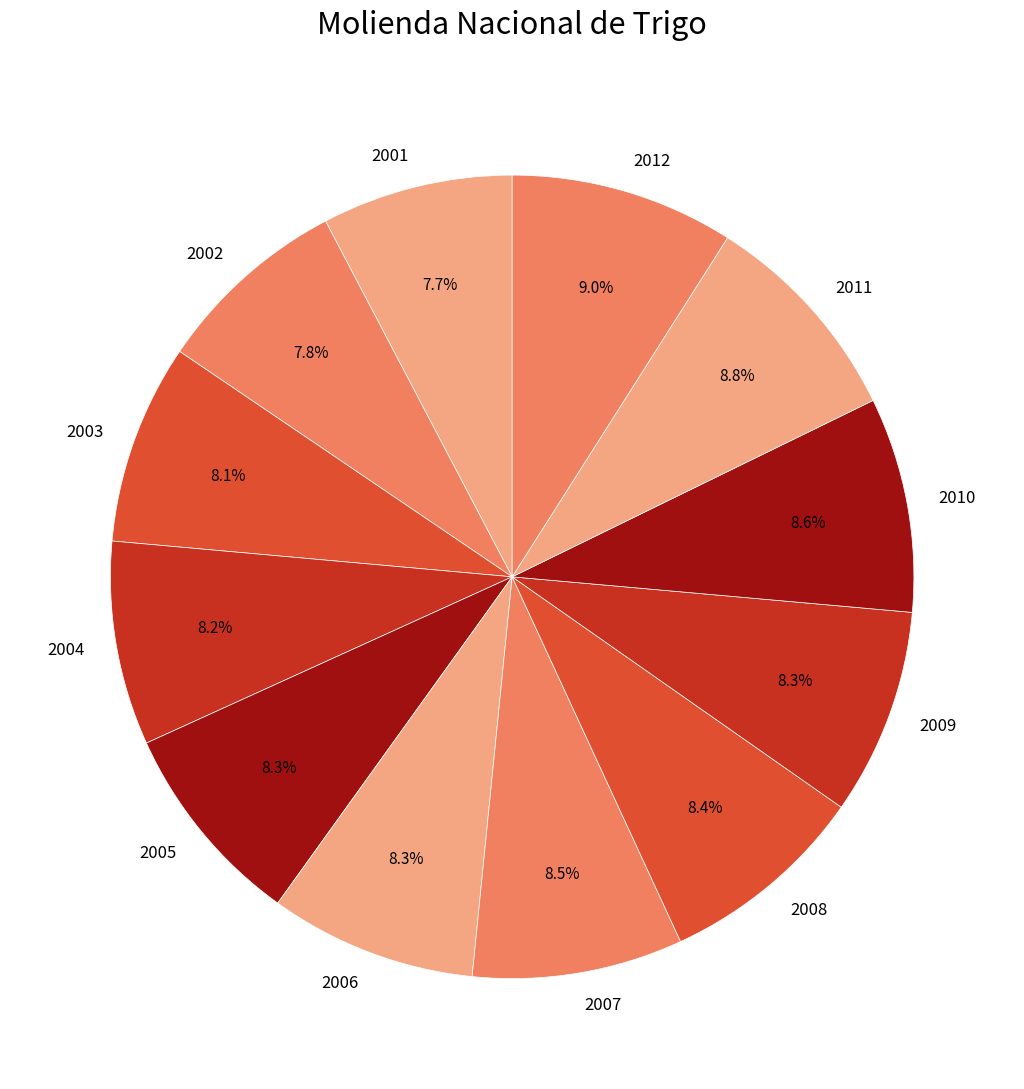

Combined, what portion of the pie is 2001 and 2012?

16.7%